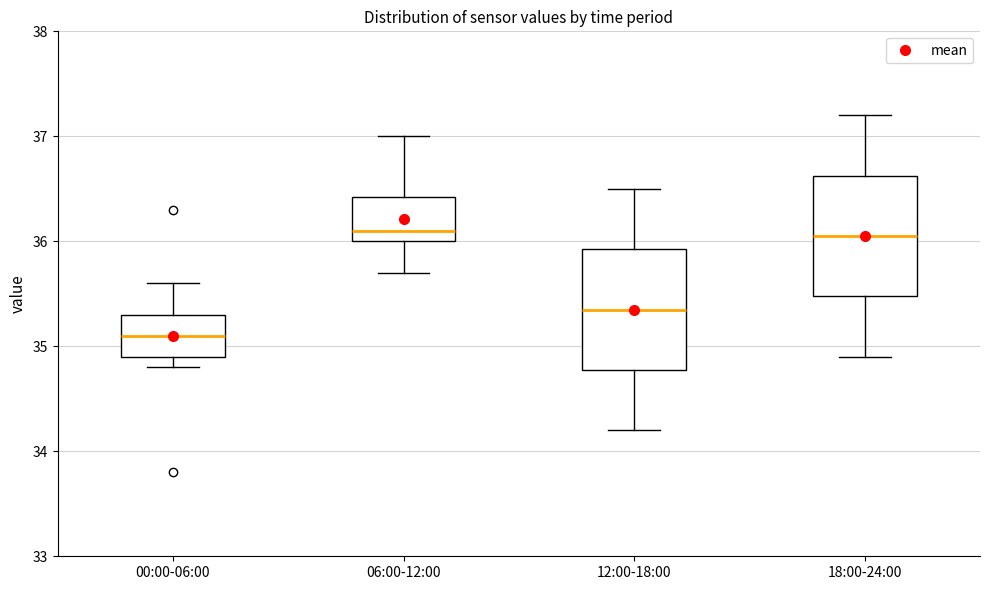

Reading left to right, read every box against the y-axis: the position of its median line, the range the box covers, and the ends of its whiskers. The values are not printed on the chart, so give them approximately, as read against the axis.

00:00-06:00: median 35.1, box 34.9 to 35.3, whiskers 34.8 to 35.6
06:00-12:00: median 36.1, box 36.0 to 36.4, whiskers 35.7 to 37.0
12:00-18:00: median 35.4, box 34.8 to 35.9, whiskers 34.2 to 36.5
18:00-24:00: median 36.1, box 35.5 to 36.6, whiskers 34.9 to 37.2